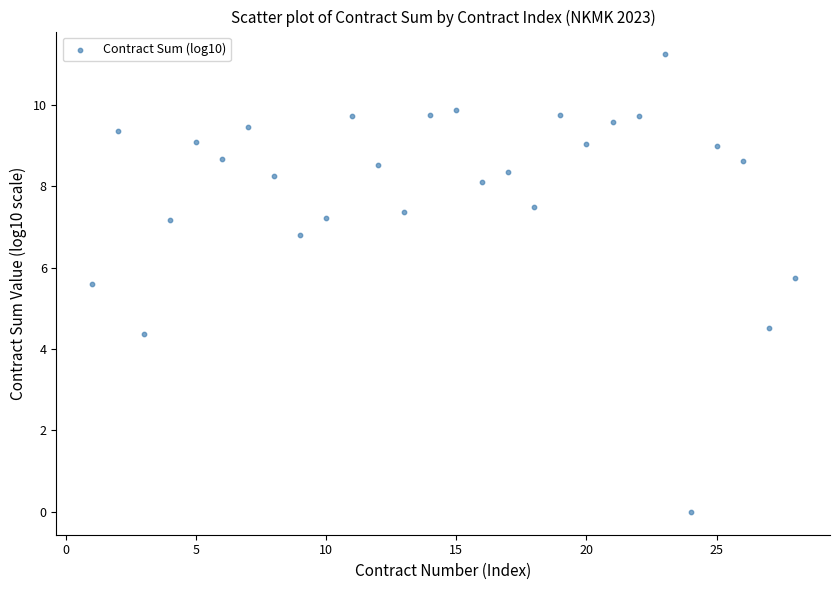

What is the range of Y values (max minus min)?

11.2